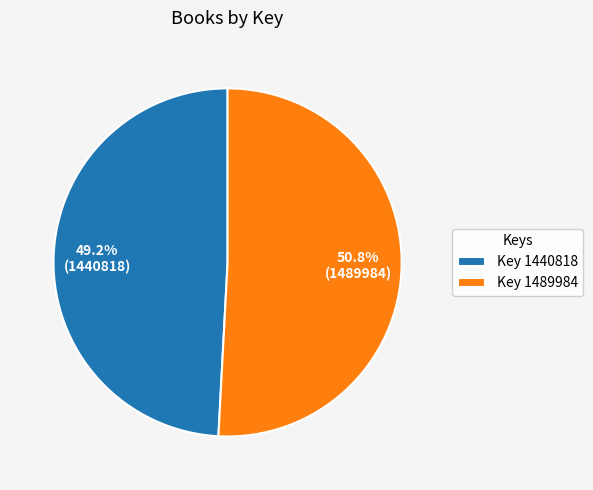

What percentage do Key 1489984 and Key 1440818 together represent?

100.0%